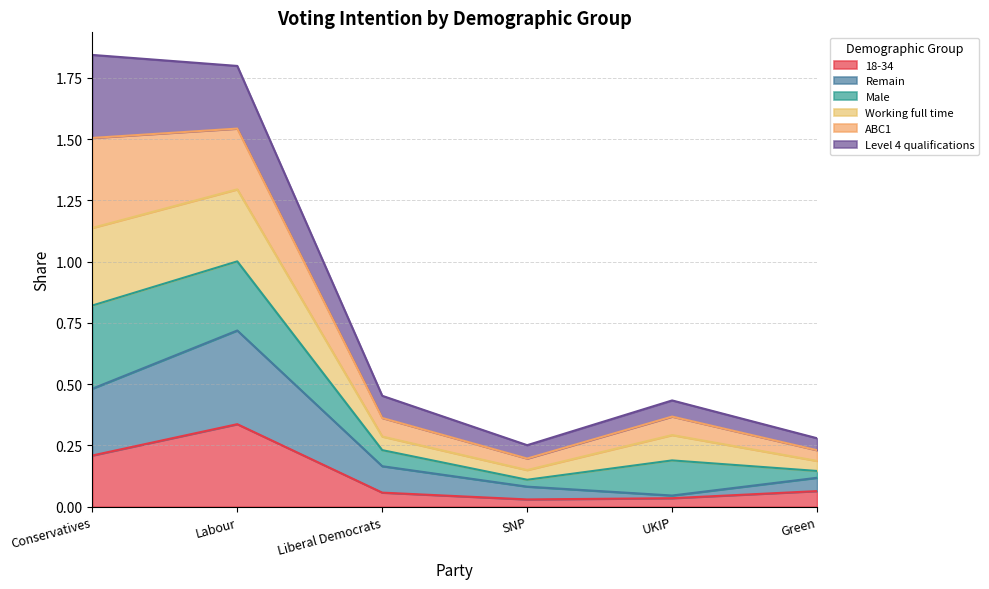

Which label corresponds to the smallest value in the chart?

SNP